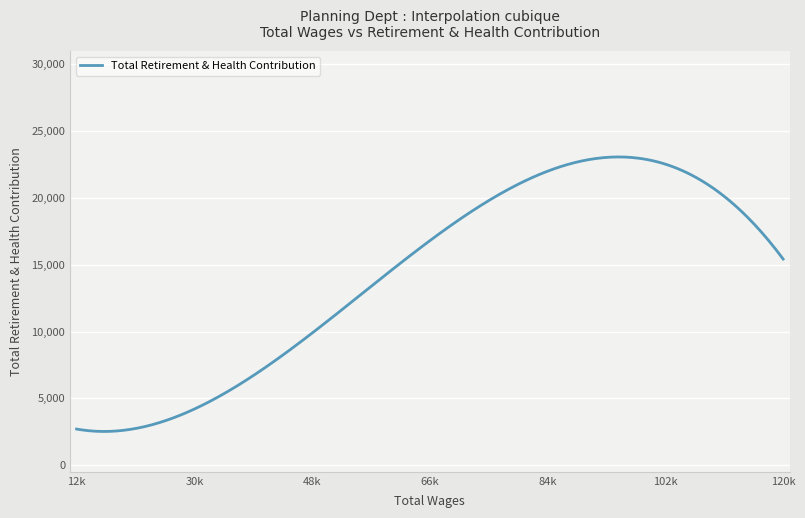

What is the maximum value shown in the chart?

23073.7